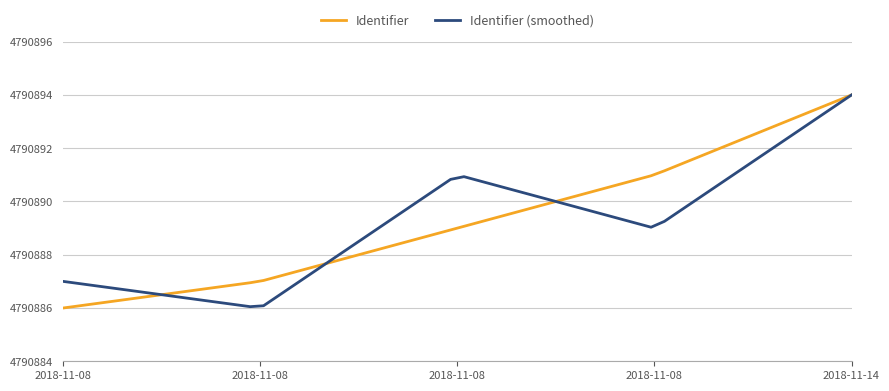

What is the greatest value displayed?

4790894.0